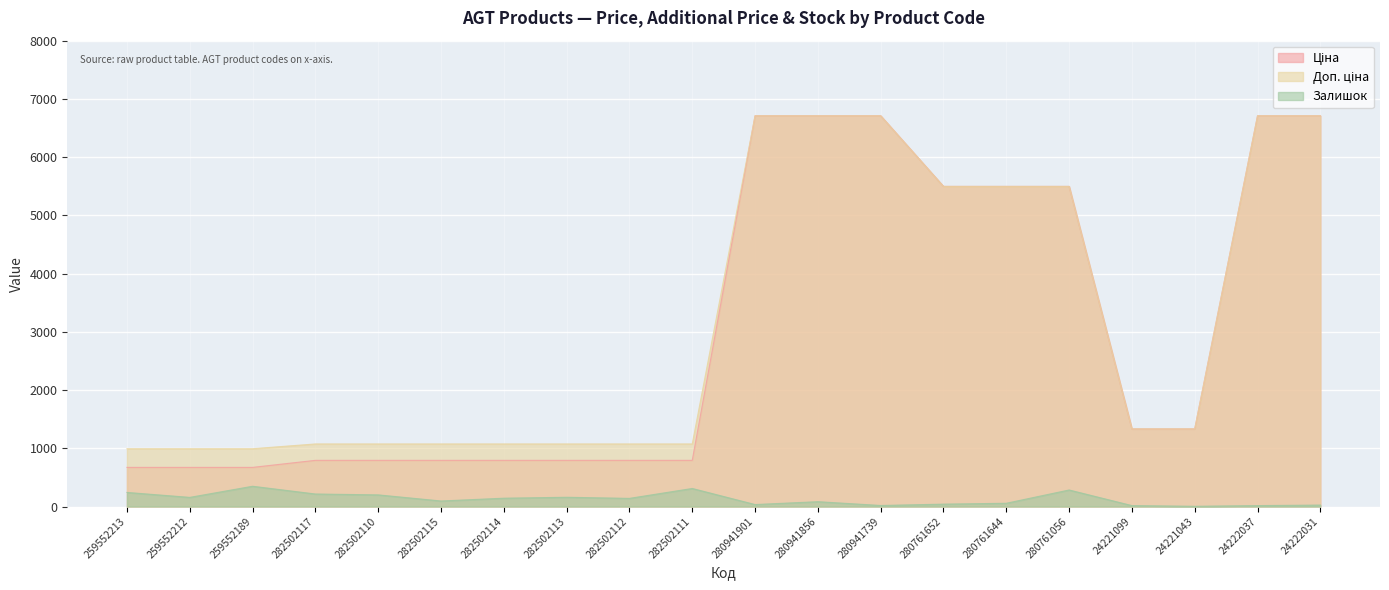

What position from the right is 280761644?

6